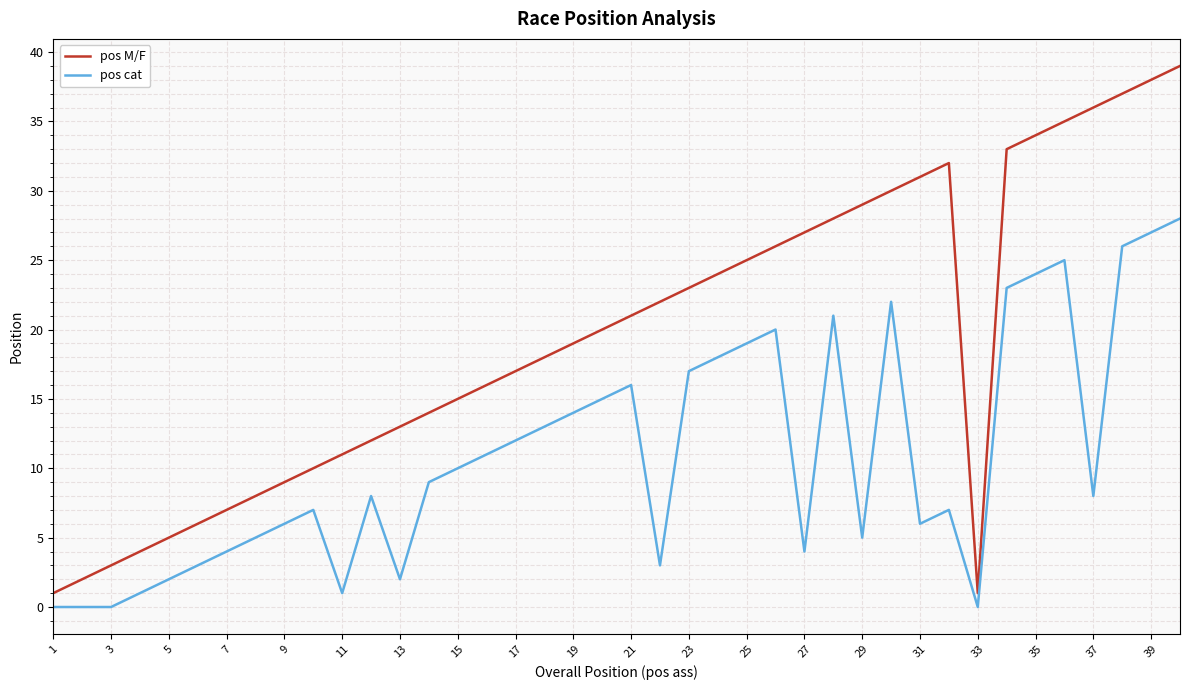

How many categories are shown in the chart?

40